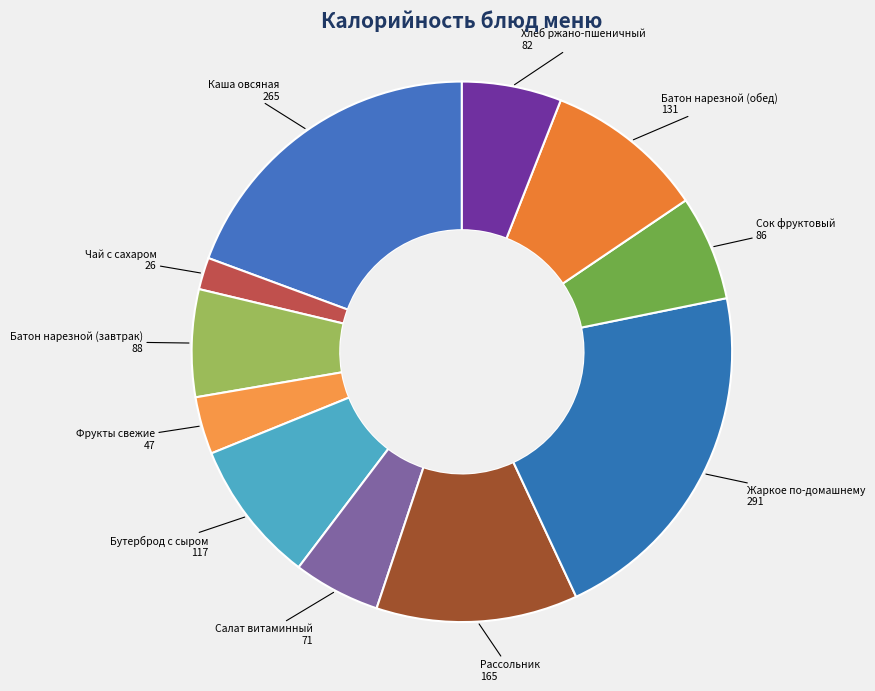

Is the sum of Сок фруктовый and Чай с сахаром greater than half?

No